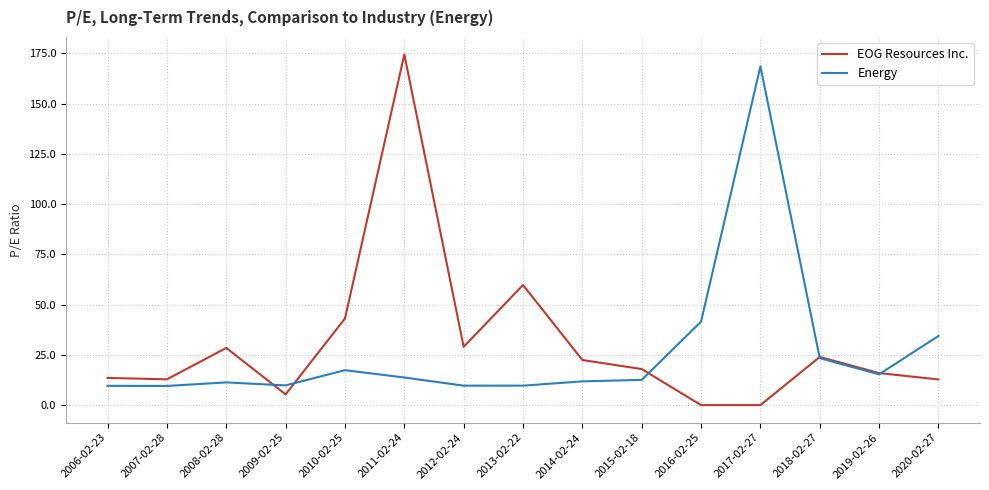

True or false: Energy and EOG Resources Inc. cross at least once.

True